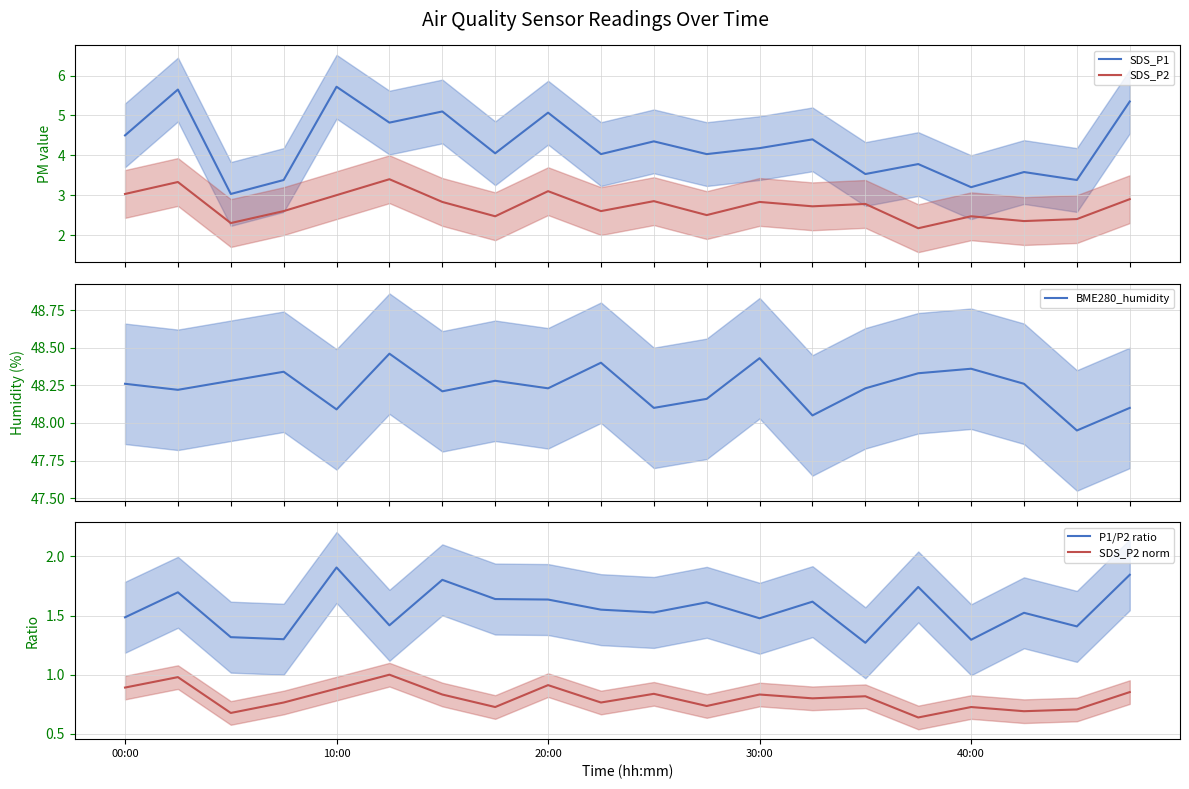

True or false: SDS_P2 and BME280_humidity cross at least once.

False